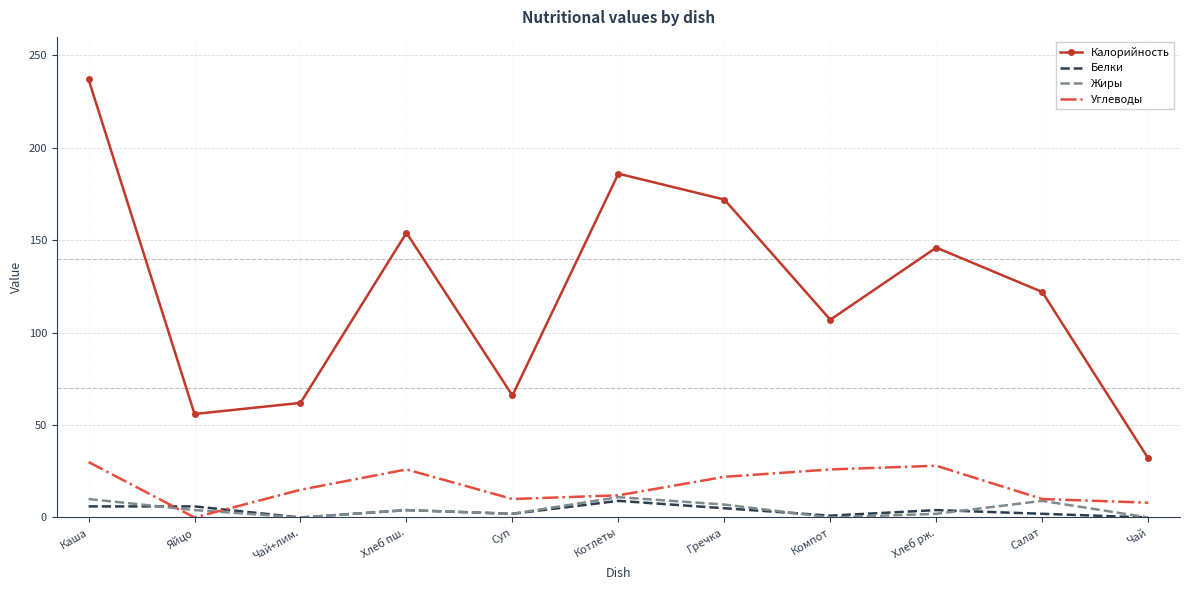

What is the highest value of the Жиры series?

11